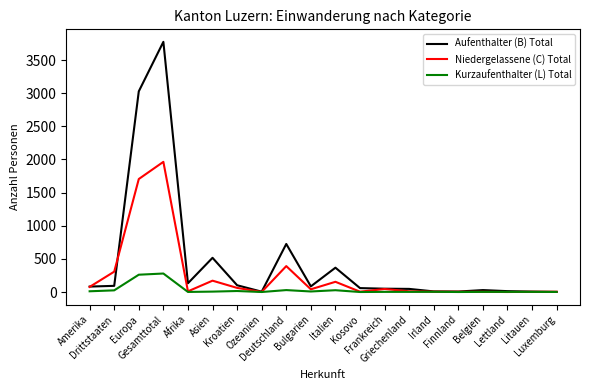

Which series has the largest total across all categories?

Aufenthalter (B) Total